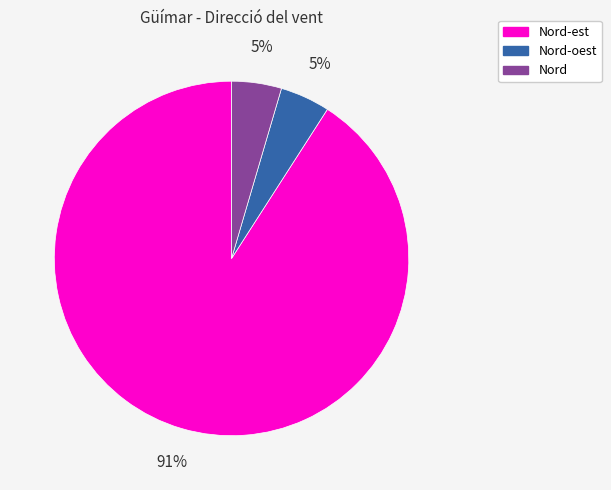

True or false: Nord-est accounts for 91% of the total.

True